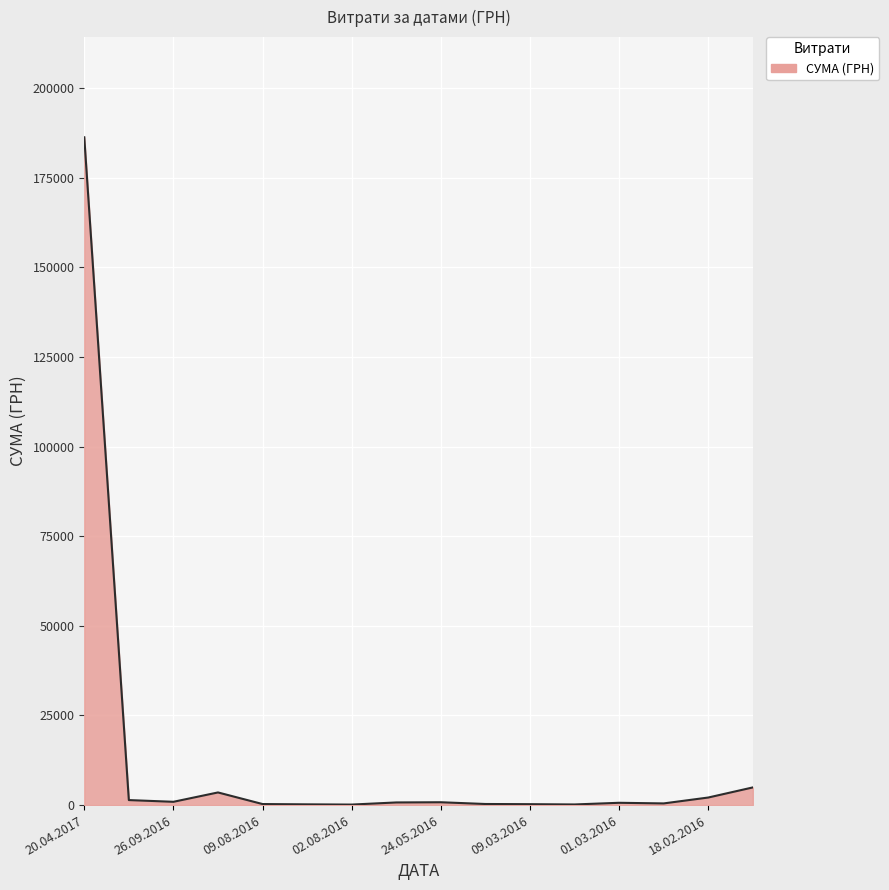

What is the difference between the maximum and minimum values?

186144.5